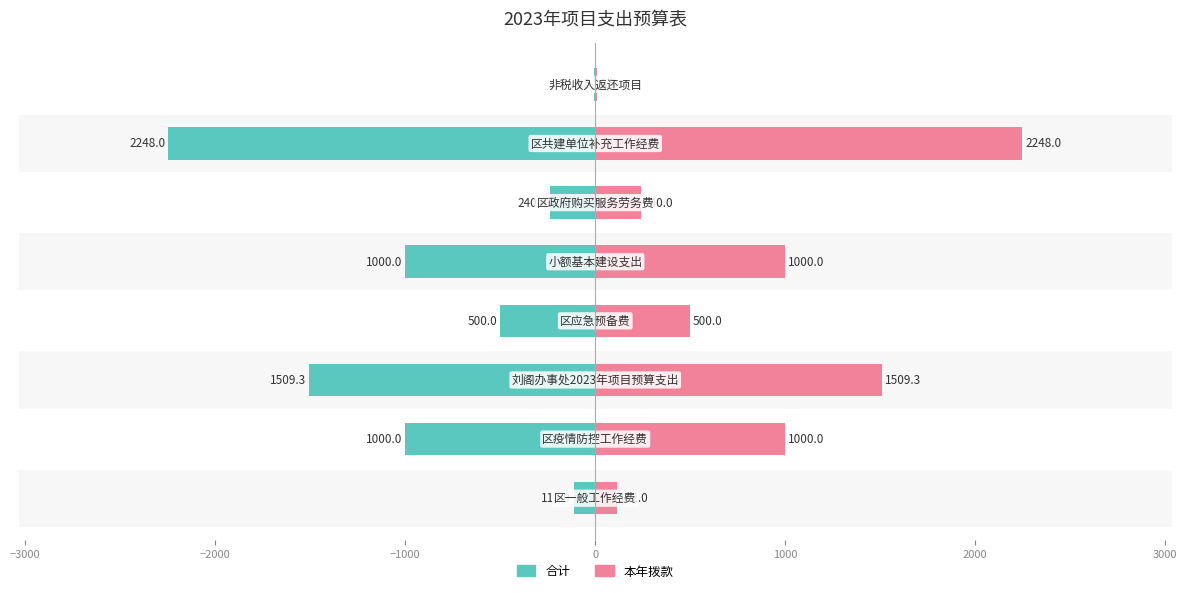

Which series has the widest spread of values?

合计（向左）